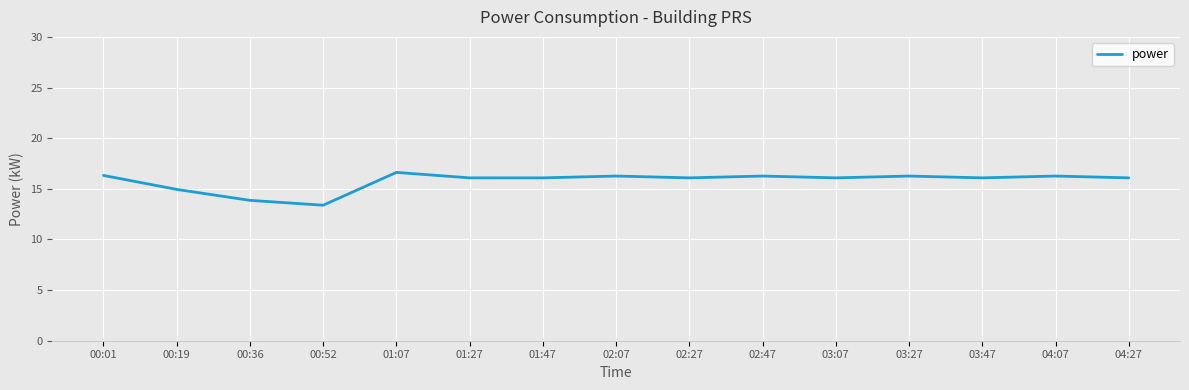

How many lines are shown in the chart?

1